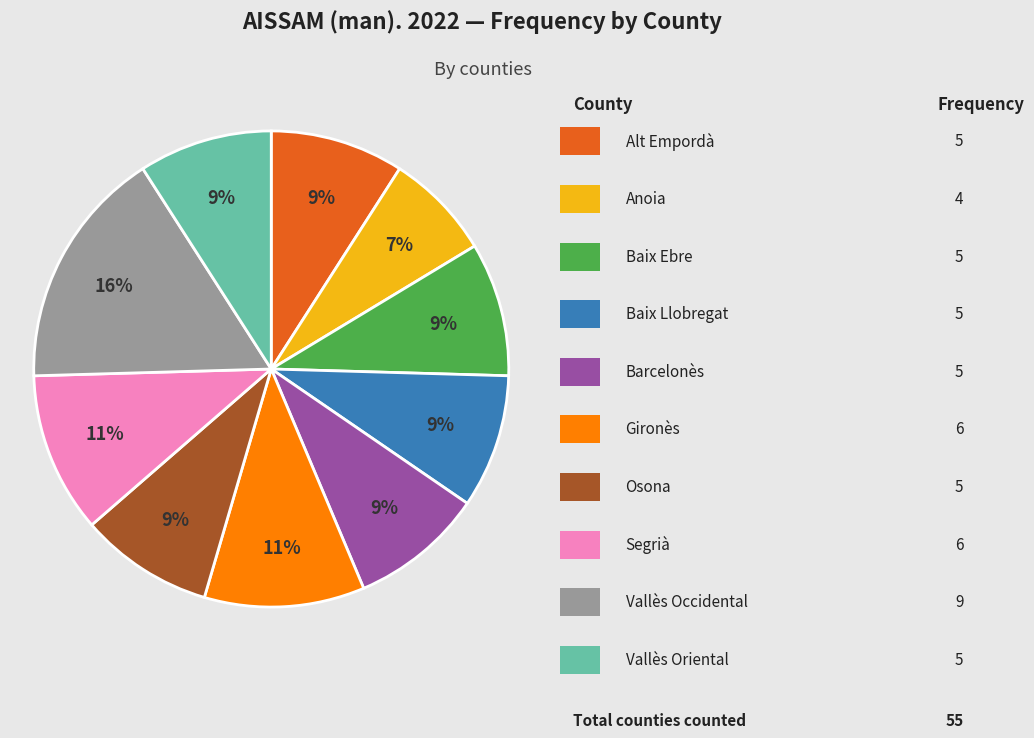

To the nearest percent, what is the difference between the largest and smallest slice percentages?

9%